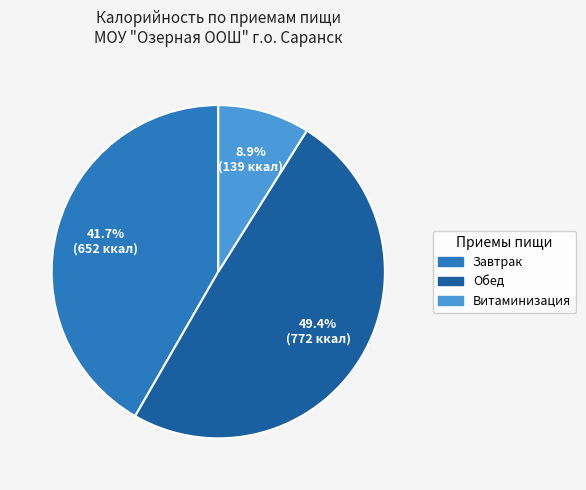

What is the smallest slice in the pie chart?

Витаминизация